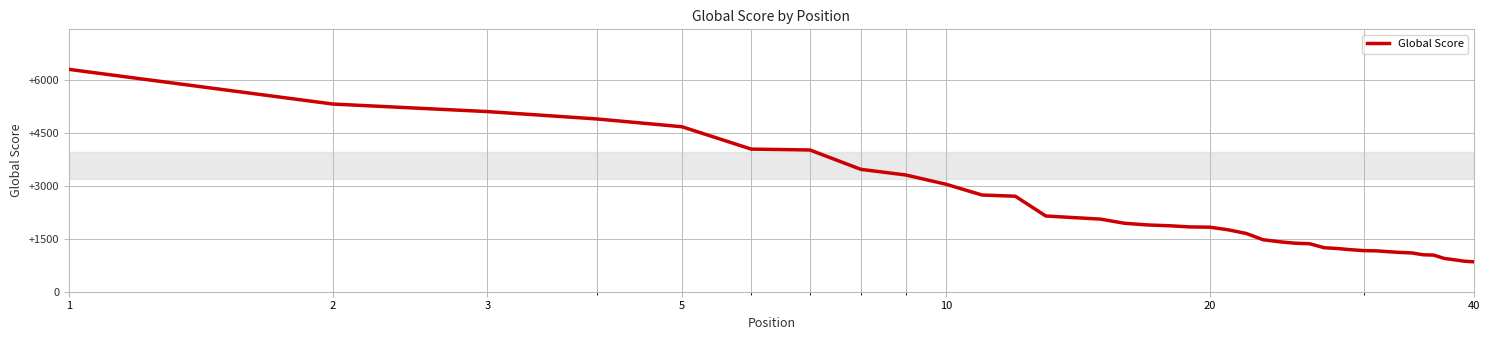

What is the minimum value shown in the chart?

847